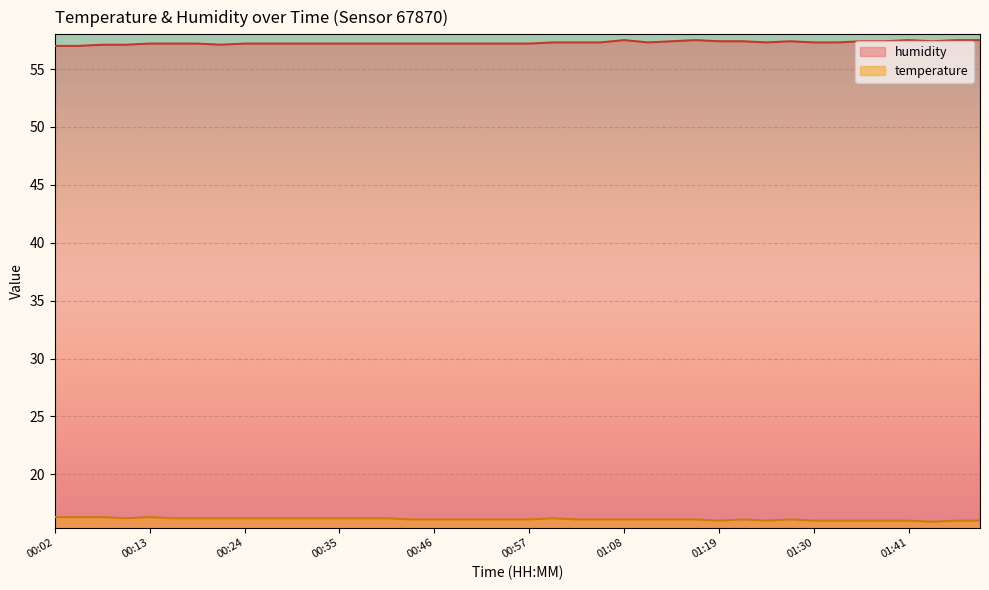

At which label does temperature reach its minimum?

01:47